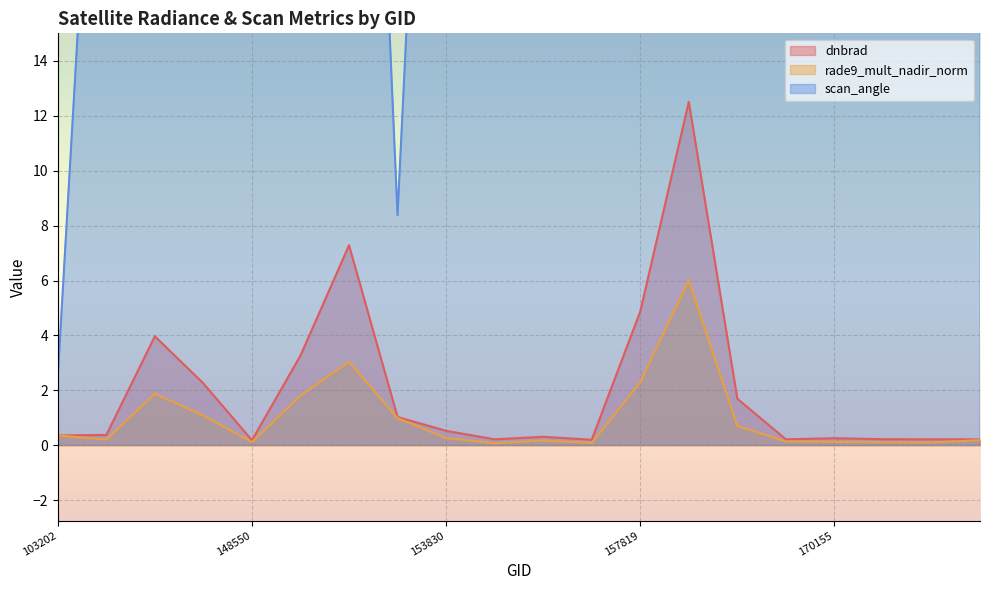

What is the minimum value shown in the chart?

0.1